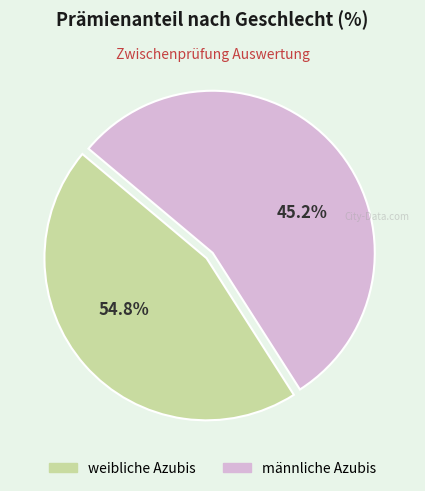

What is the majority slice?

männliche Azubis